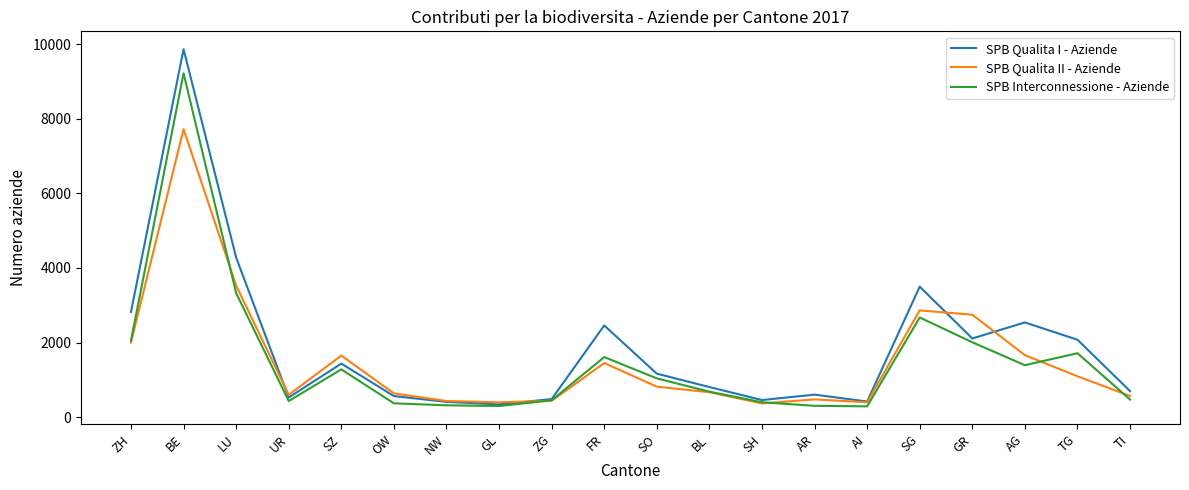

What is the sum of the SPB Interconnessione - Aziende values at AI and AG?

1680